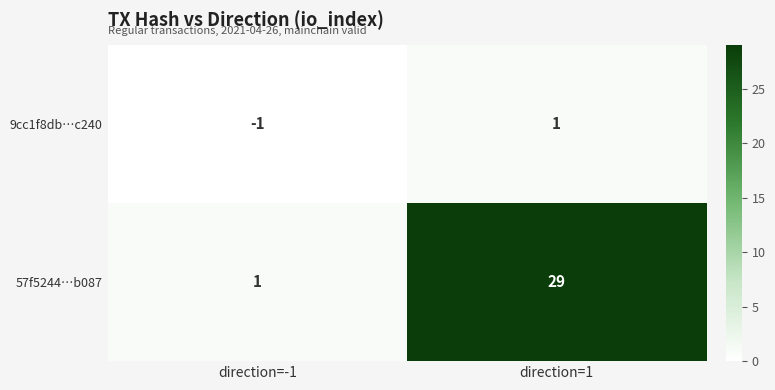

Reading left to right, what are all the values shown in this chart?

9cc1f8db…c240: direction=-1=-1	direction=1=1
57f5244…b087: direction=-1=1	direction=1=29